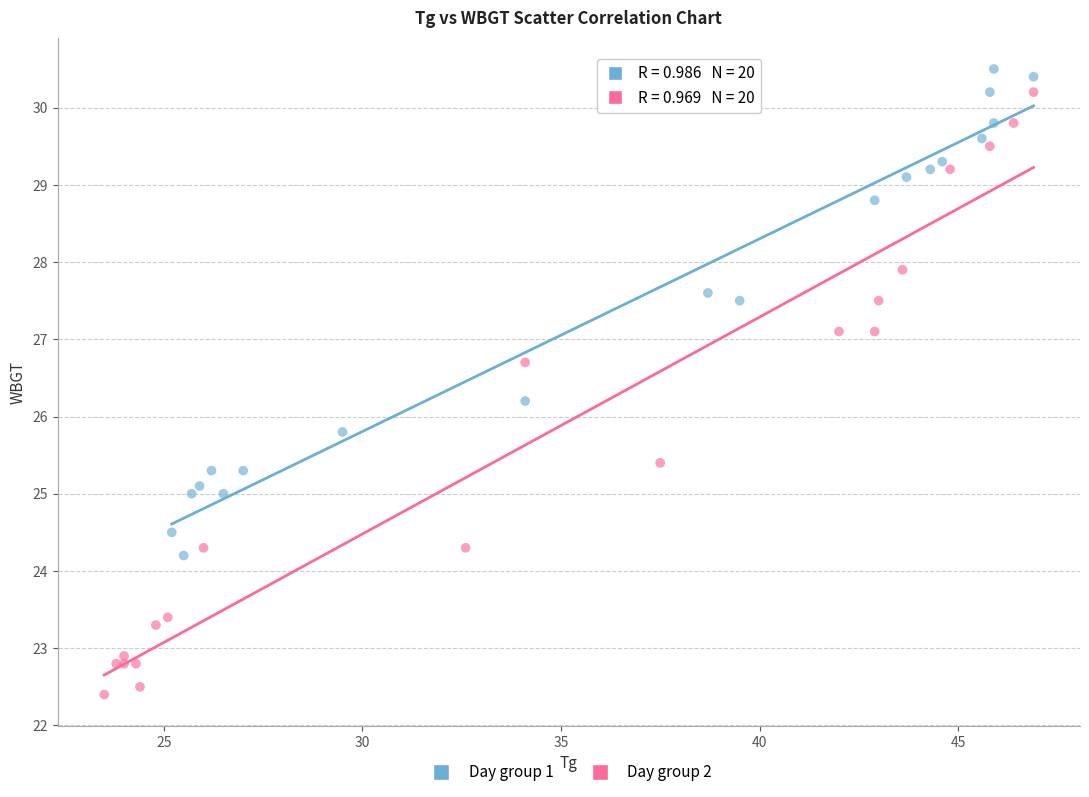

Which series reaches the minimum Y coordinate?

Day group 2